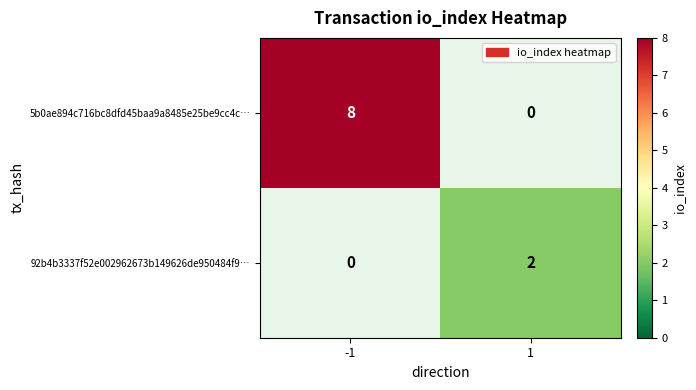

Reading left to right, extract all data points from this chart.

5b0ae894c716bc8dfd45baa9a8485e25be9cc4c…: 8	0
92b4b3337f52e002962673b149626de950484f9…: 0	2